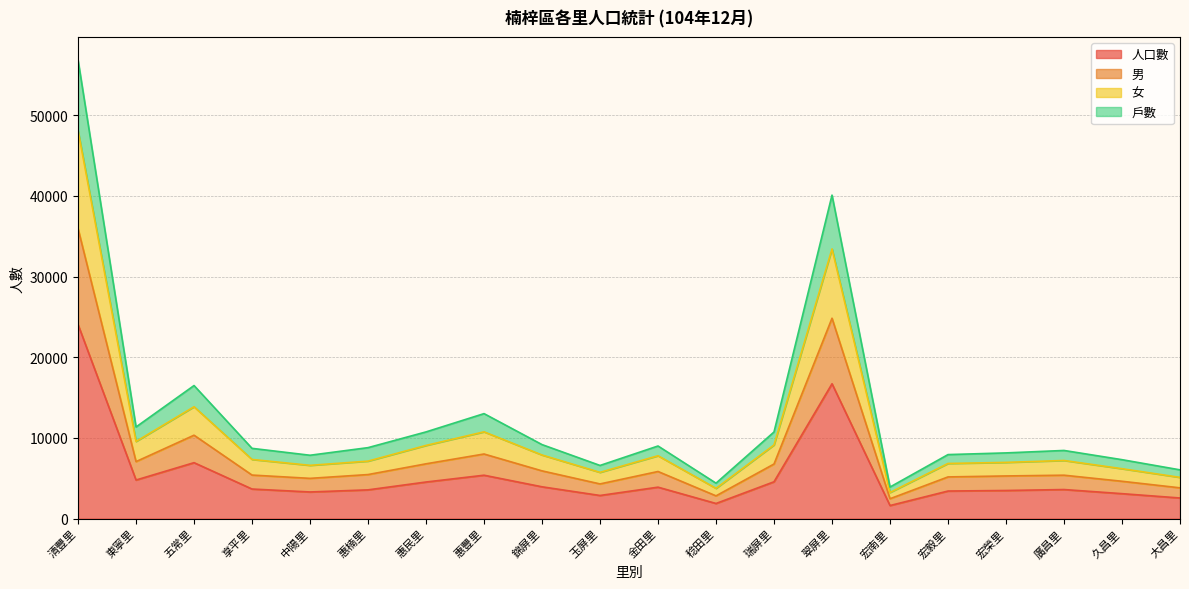

At which category is the sum across all series the highest?

清豐里